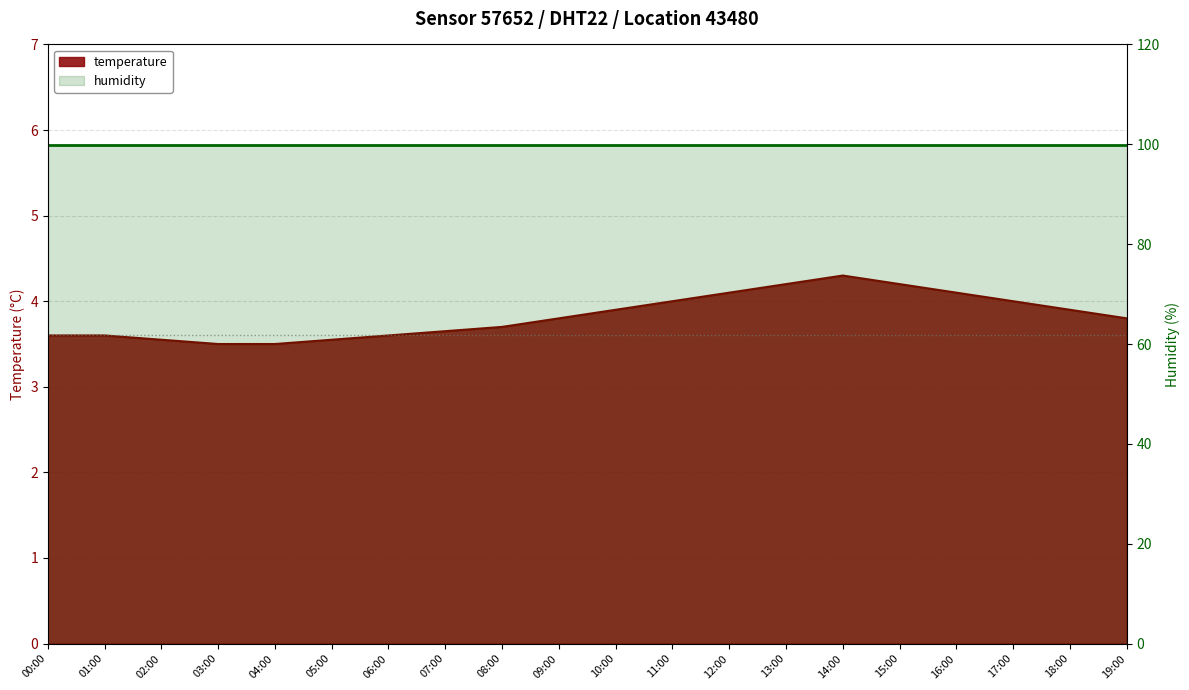

List the labels in order of value, smallest first.

03:00, 04:00, 02:00, 05:00, 00:00, 01:00, 06:00, 07:00, 08:00, 09:00, 19:00, 10:00, 18:00, 11:00, 17:00, 12:00, 16:00, 13:00, 15:00, 14:00